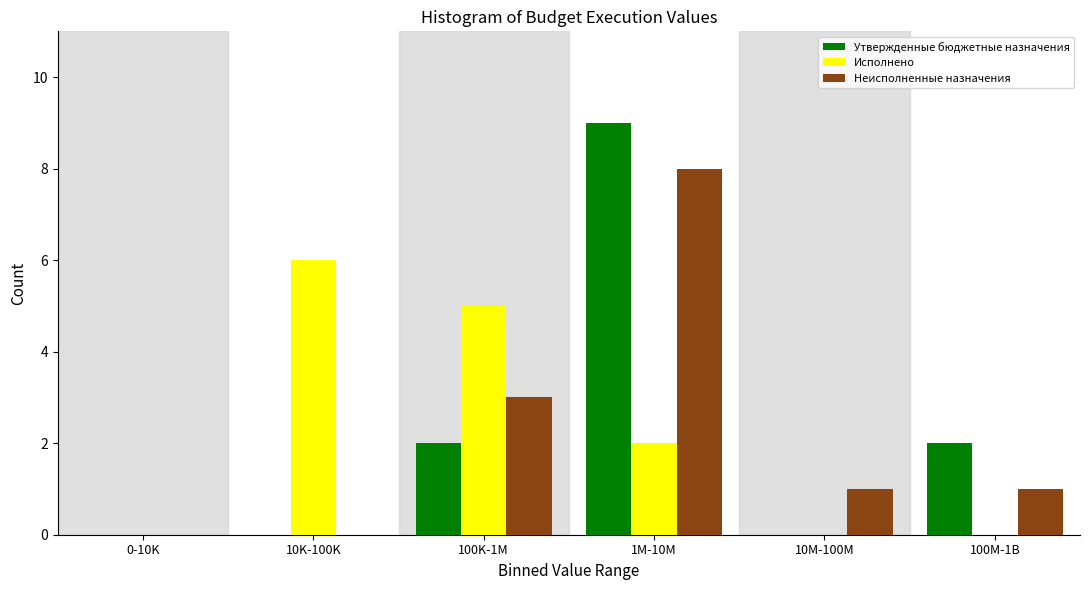

Reading left to right, list all the values displayed in this chart.

Утвержденные бюджетные назначения: 0-10K=0	10K-100K=0	100K-1M=2	1M-10M=9	10M-100M=0	100M-1B=2
Исполнено: 0-10K=0	10K-100K=6	100K-1M=5	1M-10M=2	10M-100M=0	100M-1B=0
Неисполненные назначения: 0-10K=0	10K-100K=0	100K-1M=3	1M-10M=8	10M-100M=1	100M-1B=1